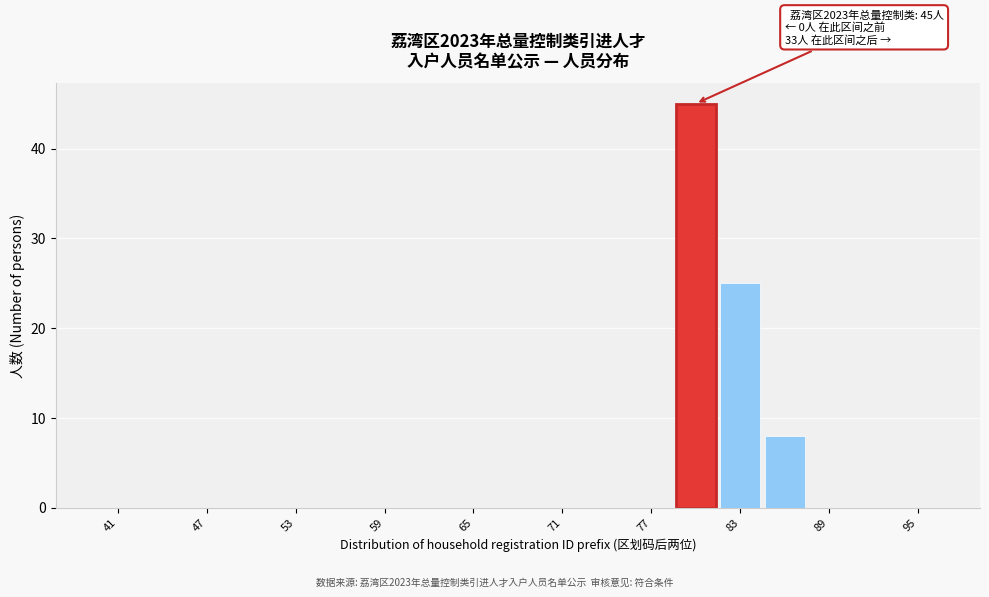

Read against the x-axis, roughly where is the centre of the tallest bar?

81